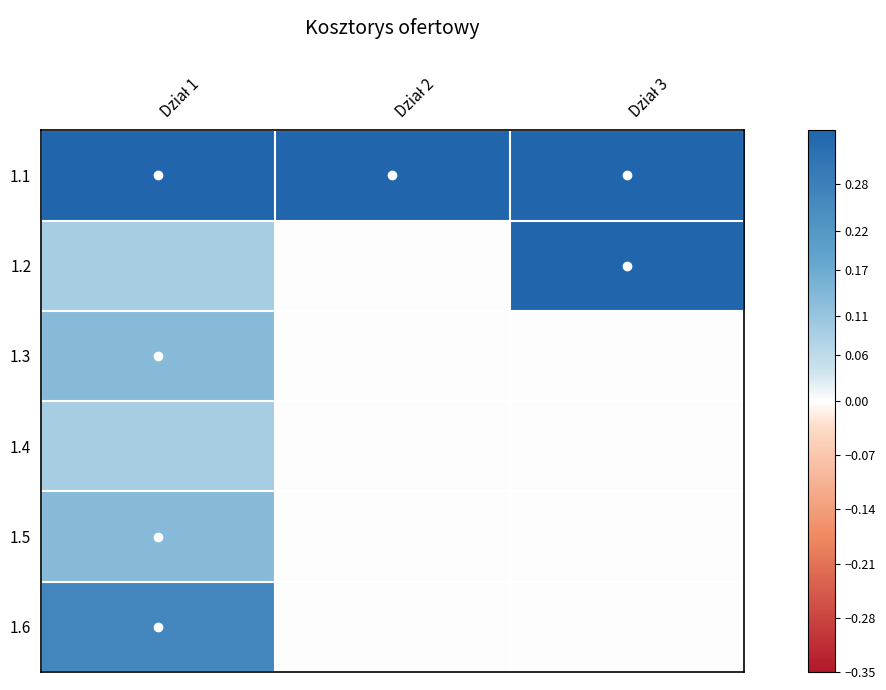

Reading left to right, transcribe all the data shown in this chart.

1.1: Dział 1=0.3	Dział 2=0.3	Dział 3=0.3
1.2: Dział 1=0.1	Dział 2=0.0	Dział 3=0.3
1.3: Dział 1=0.1	Dział 2=0.0	Dział 3=0.0
1.4: Dział 1=0.1	Dział 2=0.0	Dział 3=0.0
1.5: Dział 1=0.1	Dział 2=0.0	Dział 3=0.0
1.6: Dział 1=0.3	Dział 2=0.0	Dział 3=0.0